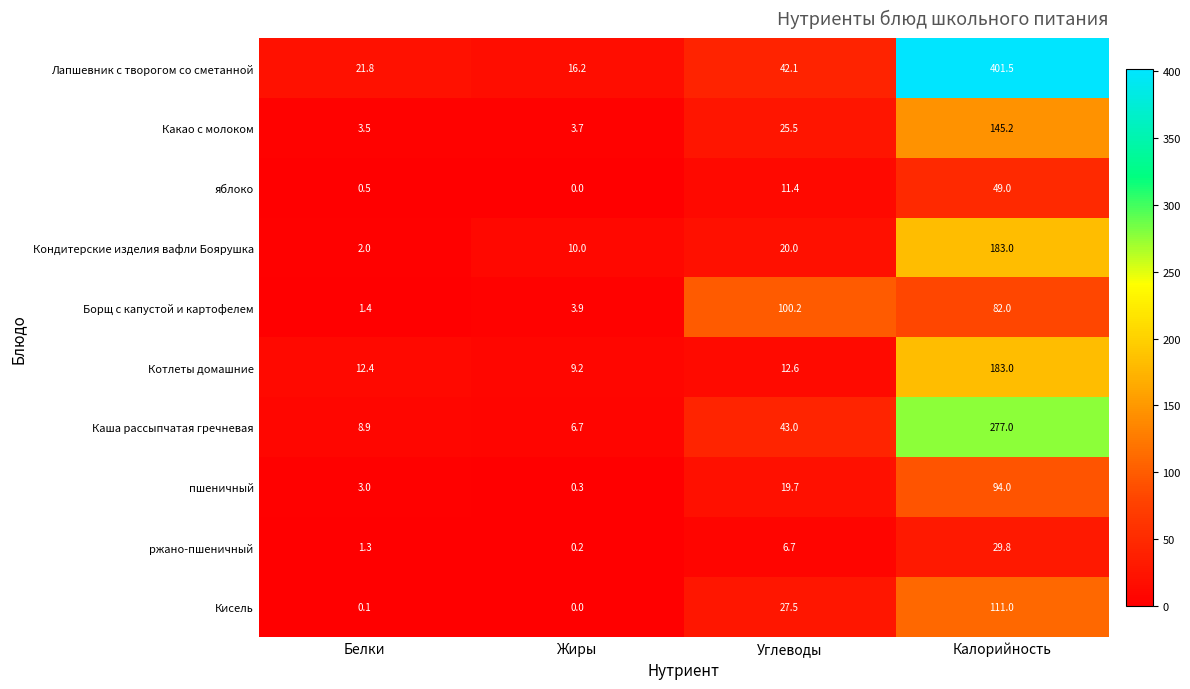

True or false: Котлеты домашние has a value of 5.4 at Жиры.

False